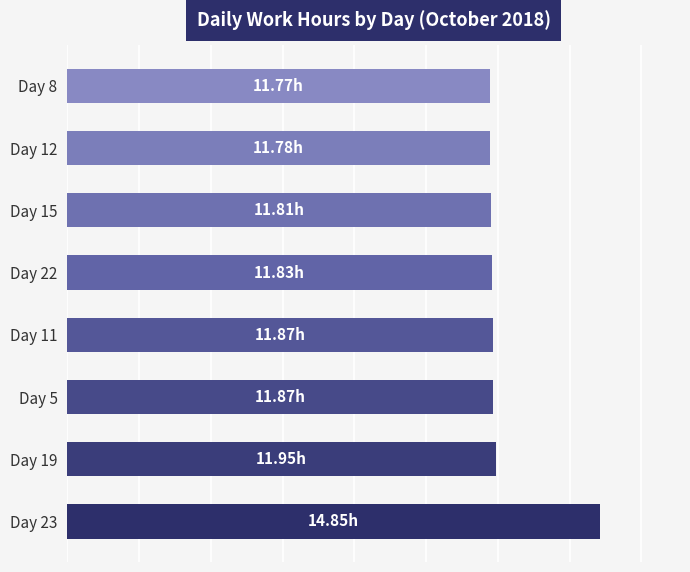

What is the average value?

12.2